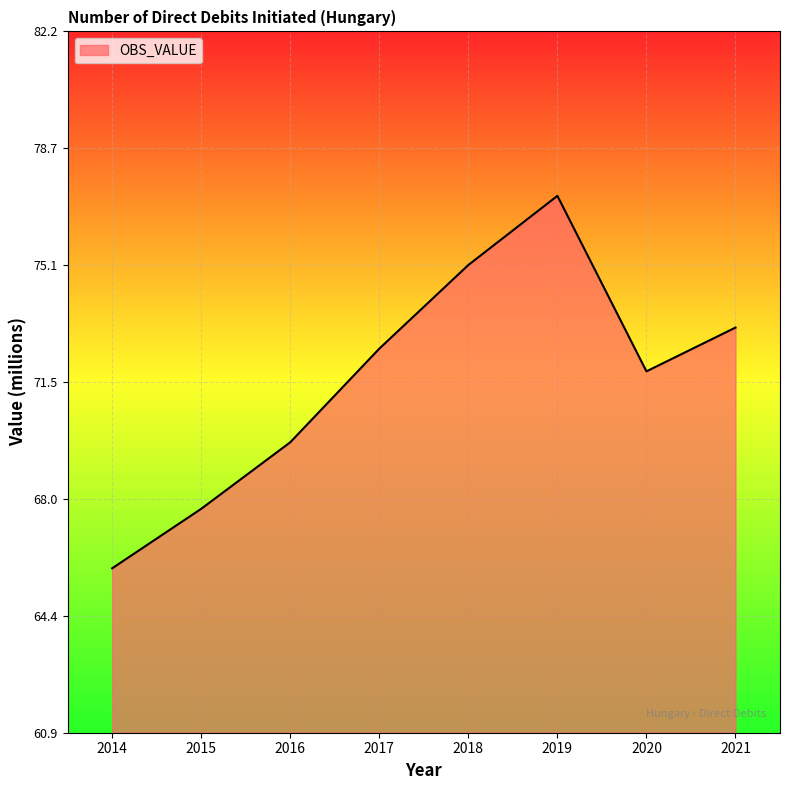

At which category does the data reach its first local valley?

2020